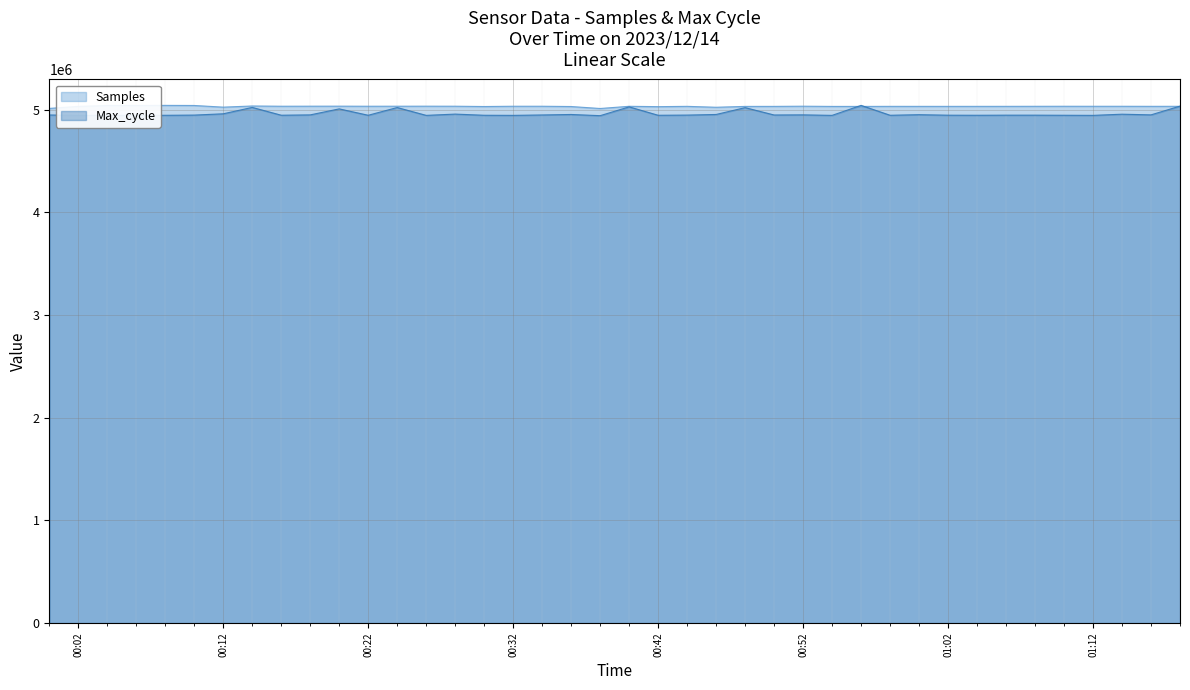

What is the minimum value for Samples?

5013130.0